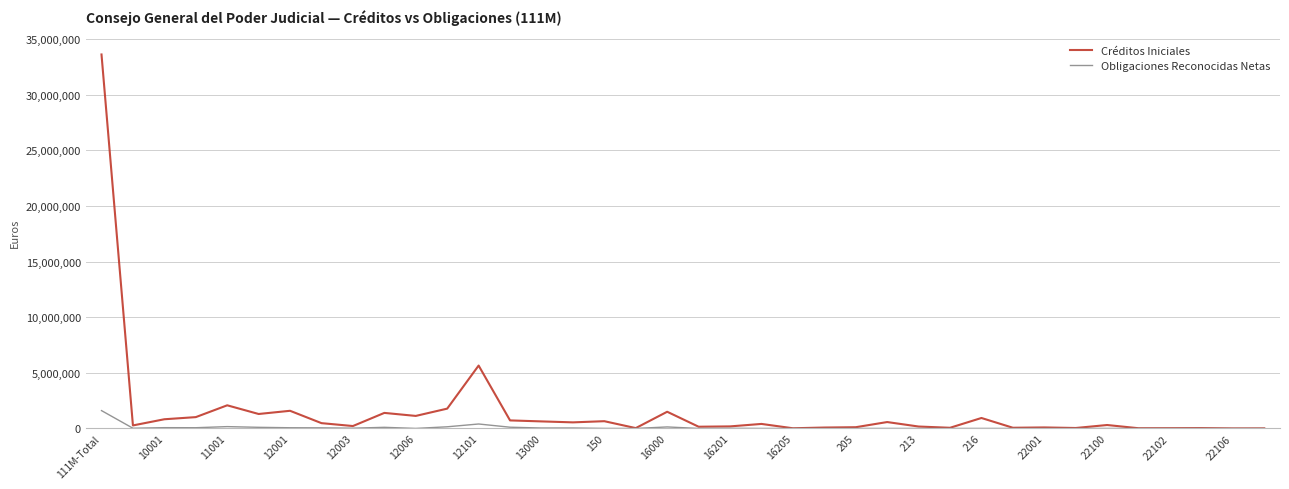

List the series in order of their overall mean, lowest first.

Obligaciones Reconocidas Netas, Créditos Iniciales